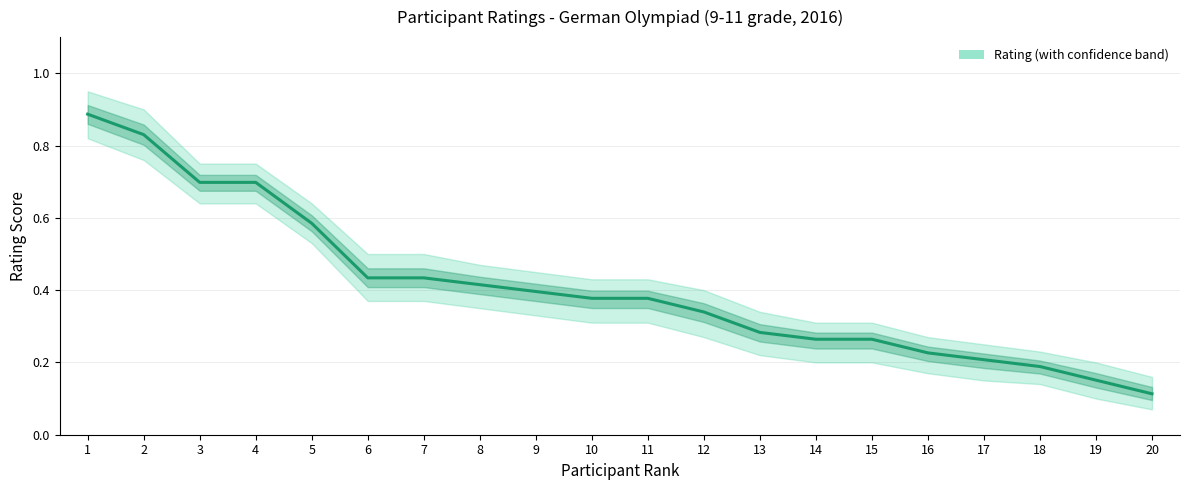

What is the maximum value for Rating?

0.9